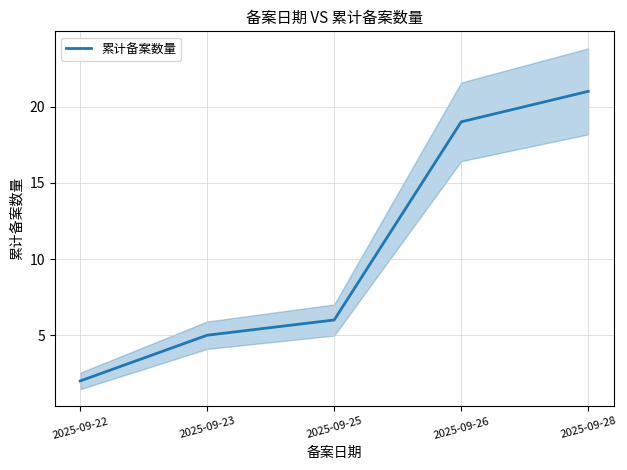

What is the change in value from 2025-09-22 to 2025-09-26?

+17